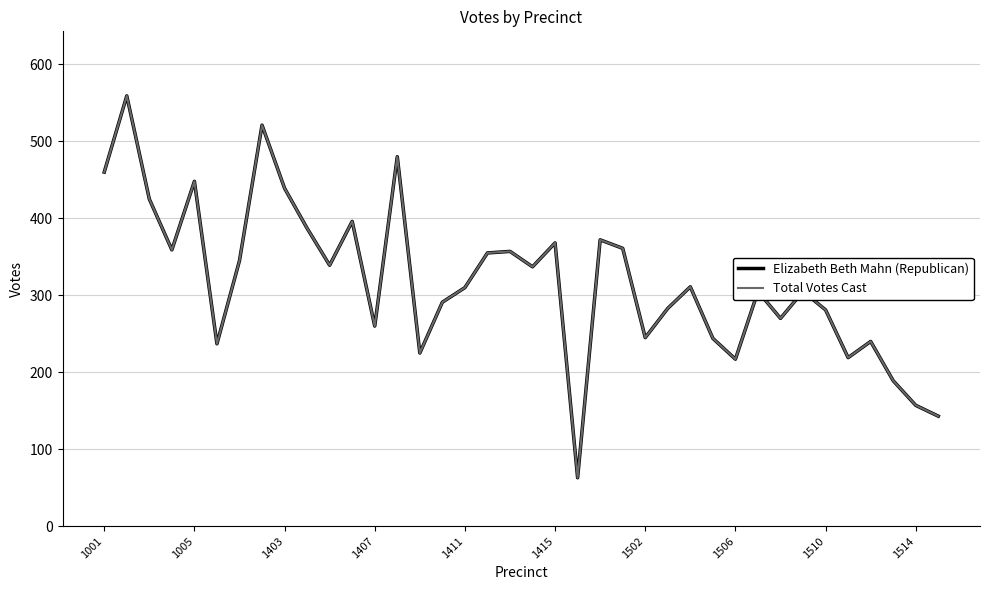

Does the chart display data point markers on the line(s)?

No